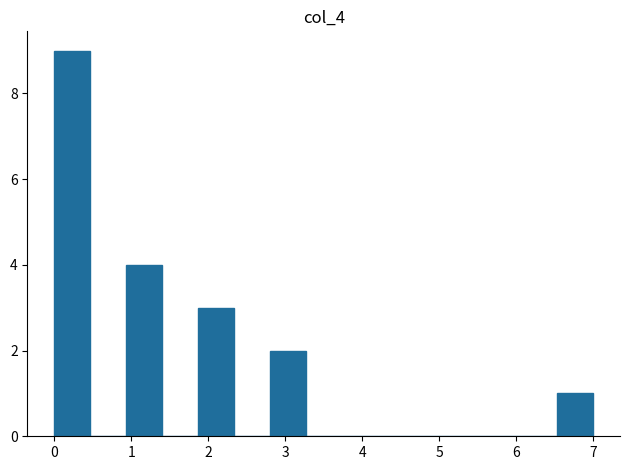

Reading left to right, list every bar in this chart as the range it spans on the x-axis followed by its height. Neither the bar edges nor the heights are printed on the chart, so give them approximately, as read against the axes.

0.0 to 0.5: 9
0.5 to 0.9: 0
0.9 to 1.4: 4
1.4 to 1.9: 0
1.9 to 2.3: 3
2.3 to 2.8: 0
2.8 to 3.3: 2
3.3 to 3.7: 0
3.7 to 4.2: 0
4.2 to 4.7: 0
4.7 to 5.1: 0
5.1 to 5.6: 0
5.6 to 6.1: 0
6.1 to 6.5: 0
6.5 to 7.0: 1